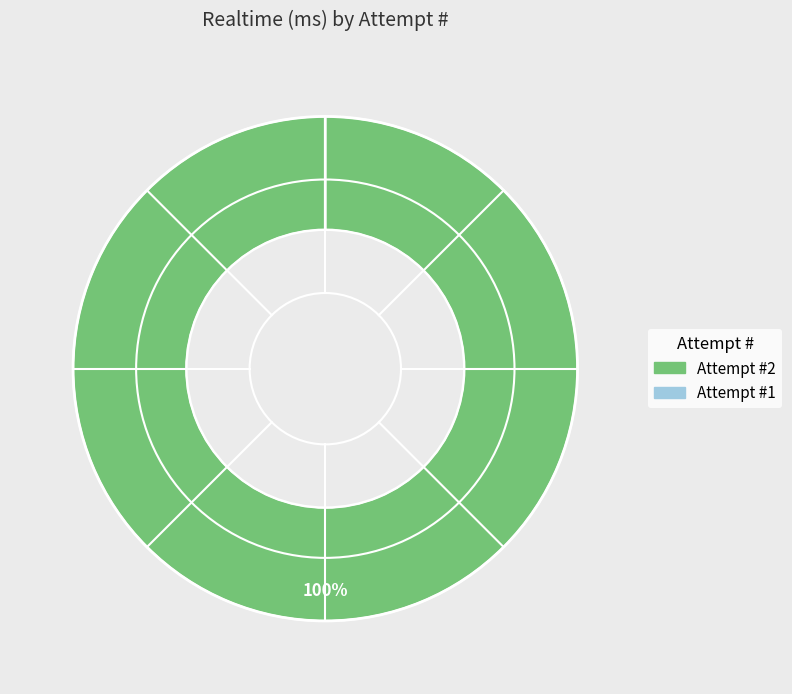

Count the number of slices in the pie.

2